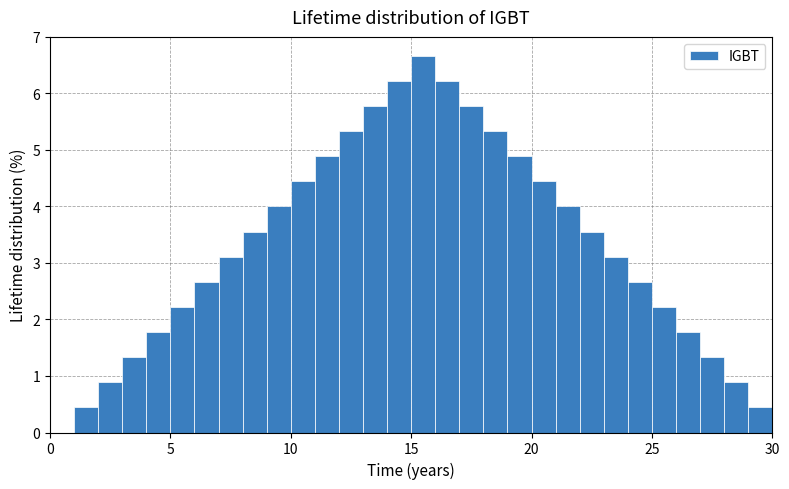

Read against the x-axis, roughly where is the centre of the tallest bar?

15.5